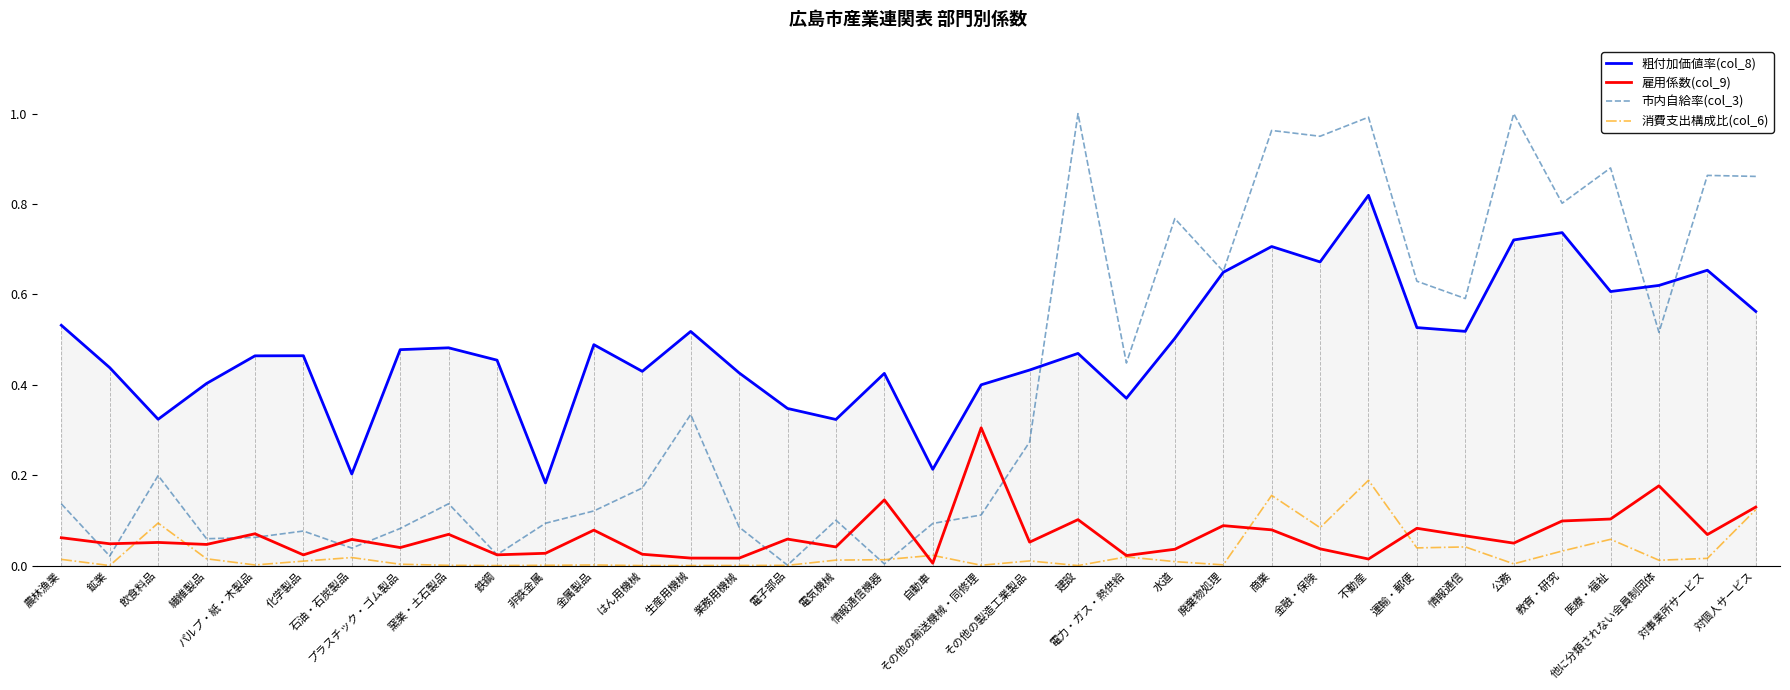

What position from the right is はん用機械?

24